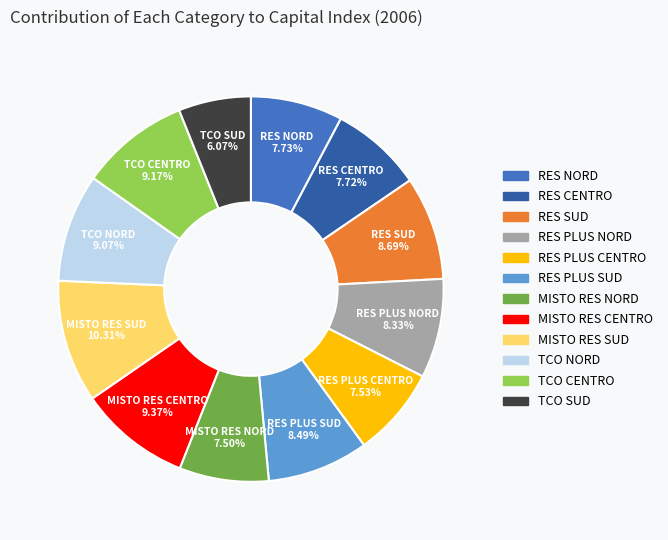

Is it true that RES PLUS SUD is 8% of the pie?

True